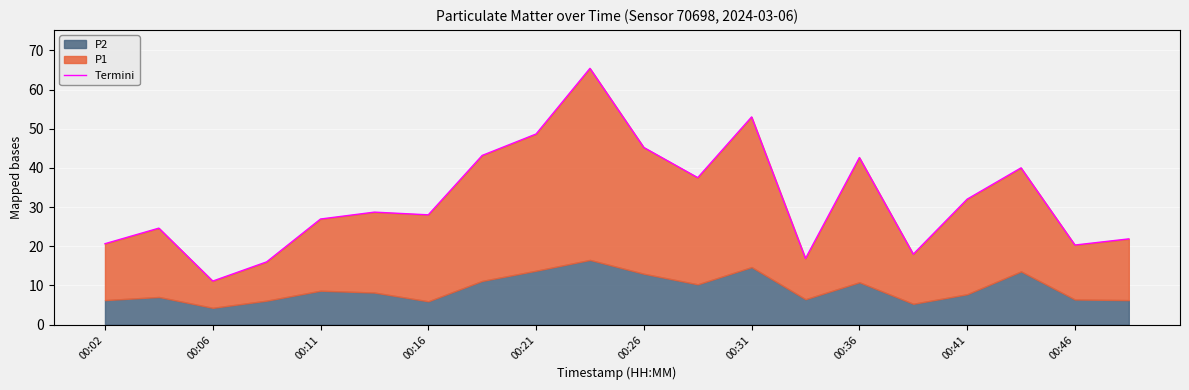

How many interior local valleys (lower than both neighbors) does the data have?

6